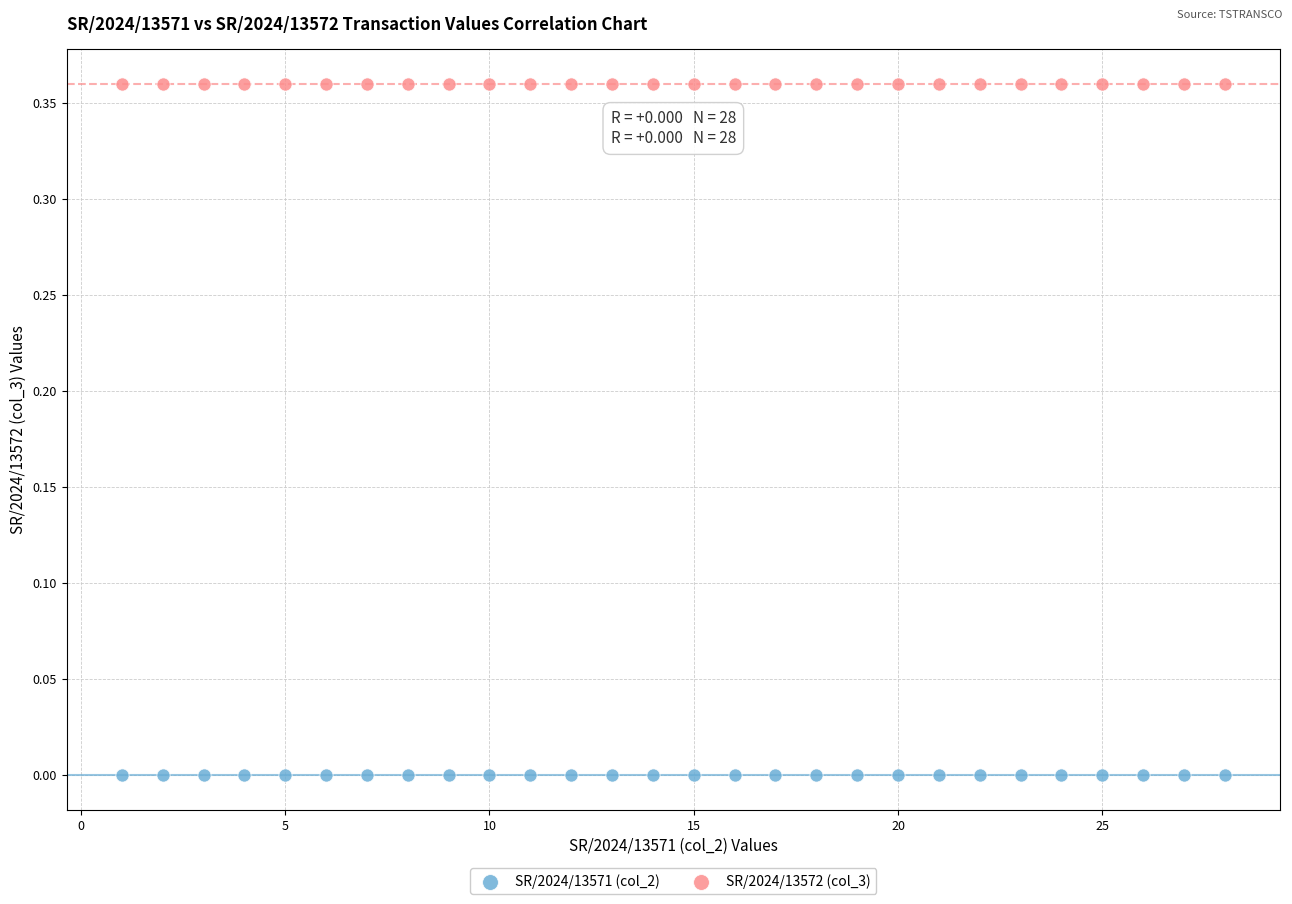

Which series reaches the maximum Y coordinate?

SR/2024/13572 (col_3)